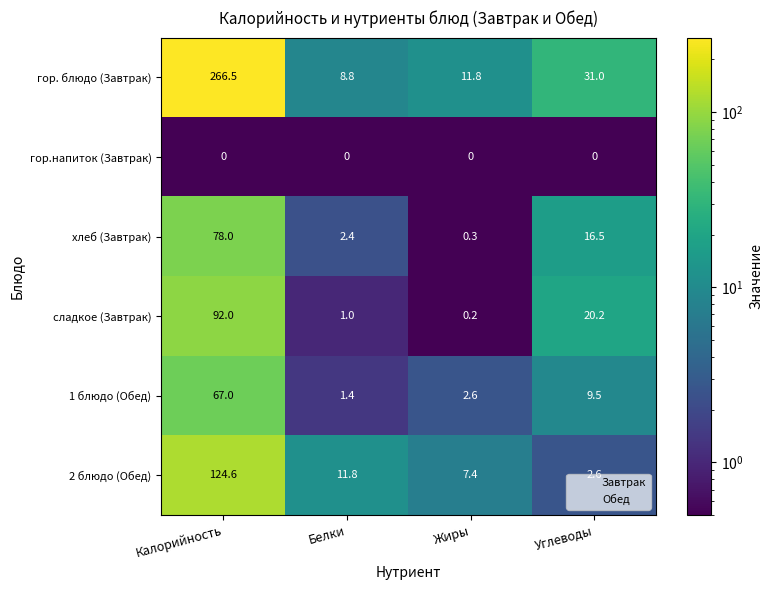

The 1 блюдо (Обед) series shows 1.4 at Белки. True or false?

True